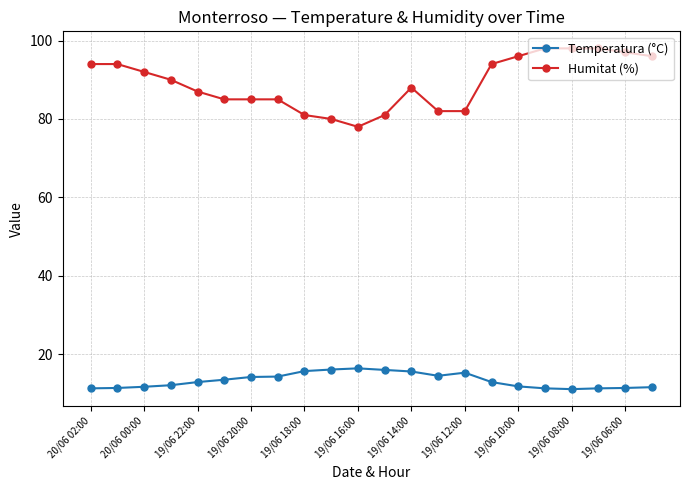

At how many categories does at least one series exceed 18?

22